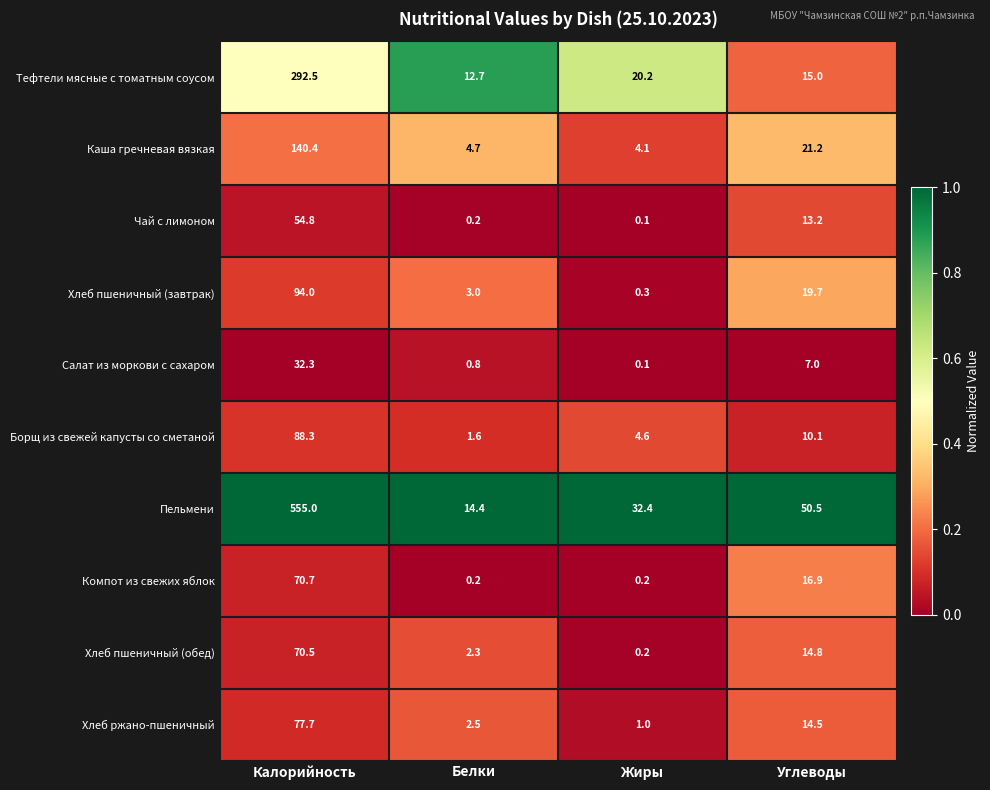

Count the number of data series in this chart.

10